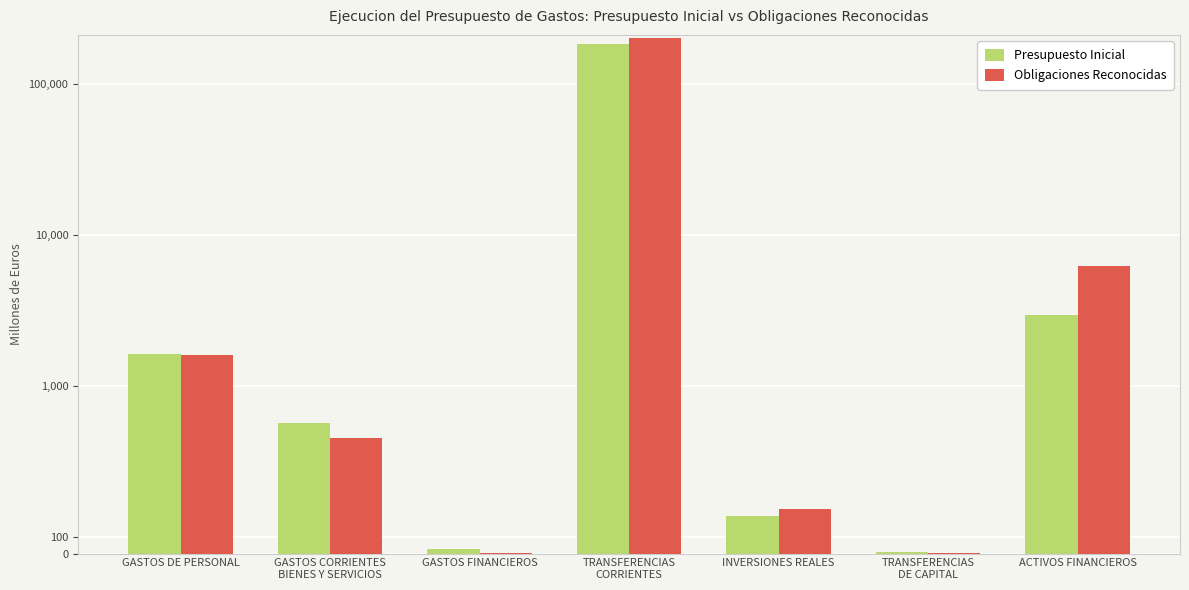

Reading right to left, what are all the values shown in this chart?

Presupuesto Inicial: 2975.8	10.3	221.6	185218.7	28.2	777.4	1627.0
Obligaciones Reconocidas: 6204.6	3.1	268.4	202918.1	0.5	688.3	1594.5